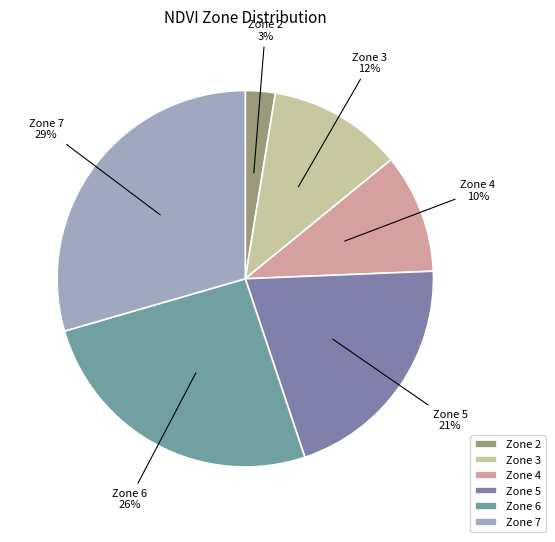

To the nearest percent, what is the average slice percentage?

17%